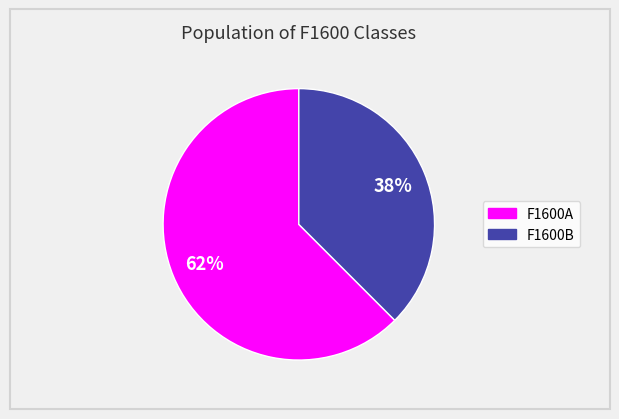

Which slice is the largest?

F1600A